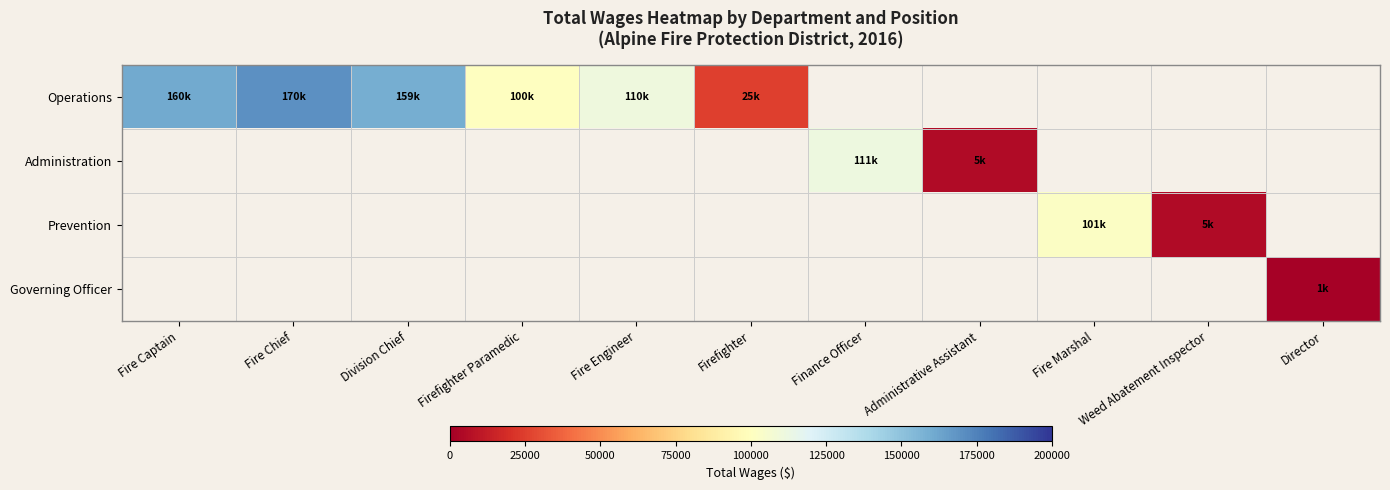

What is the smallest value displayed?

1160.0